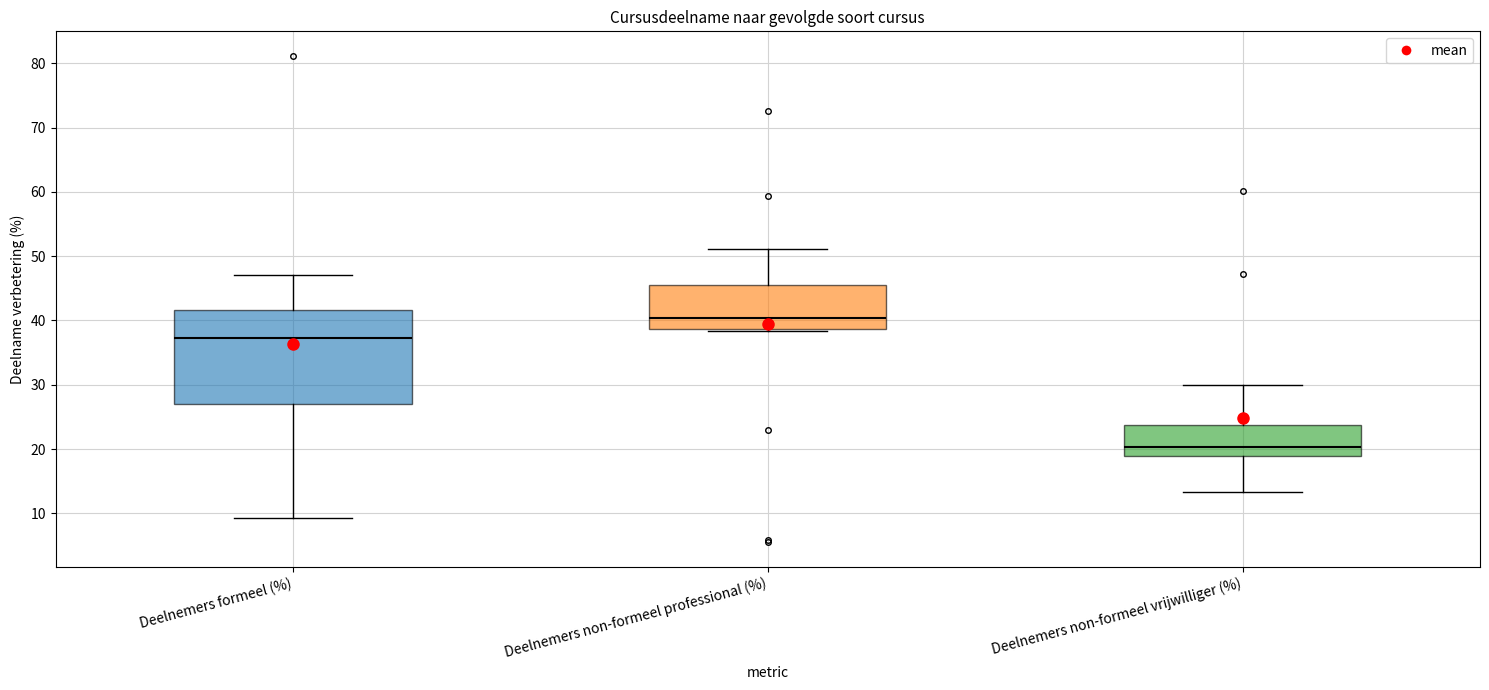

Which box has the highest median line?

Deelnemers non-formeel professional (%)